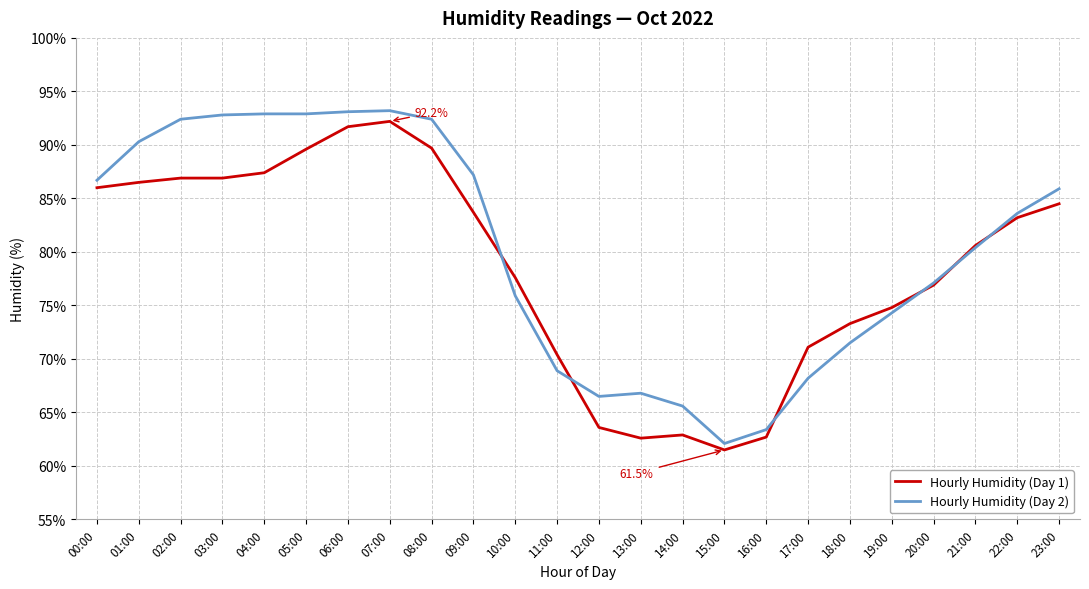

Which series has the largest total across all categories?

Hourly Humidity (Day 2)